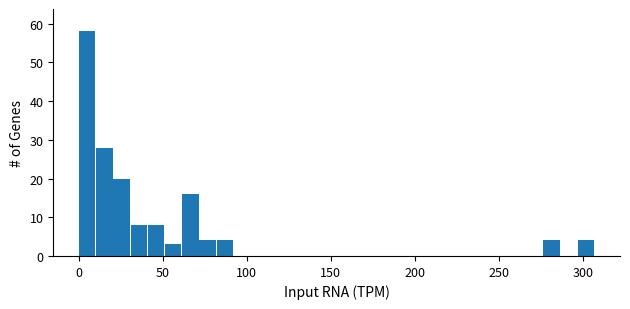

Read against the x-axis, roughly where is the centre of the tallest bar?

5